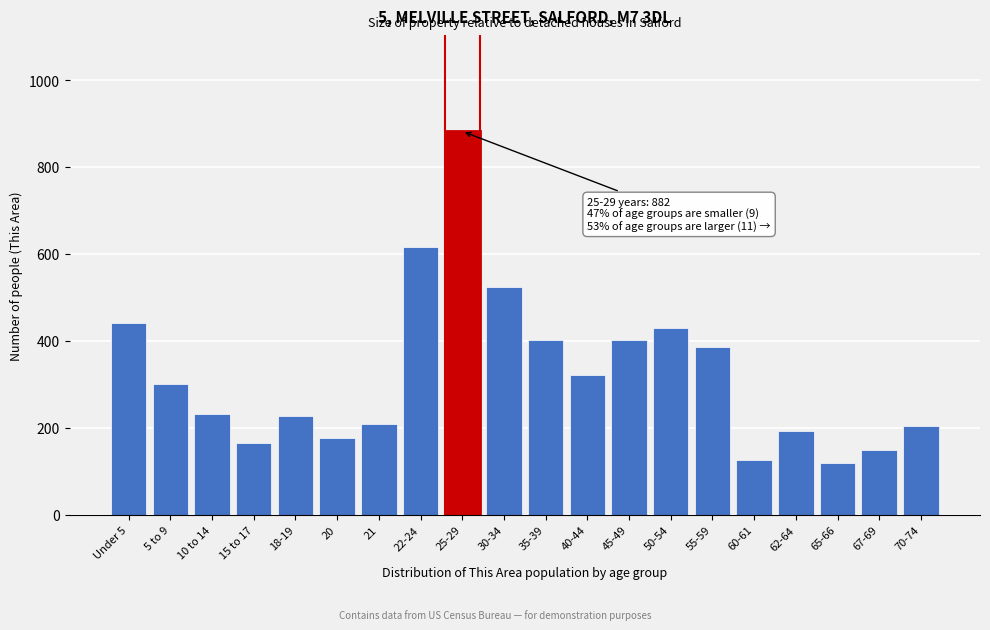

Reading right to left, what are all the values shown in this chart?

70-74=204	67-69=149	65-66=119	62-64=193	60-61=127	55-59=385	50-54=429	45-49=402	40-44=322	35-39=402	30-34=525	25-29=882	22-24=617	21=209	20=177	18-19=227	15 to 17=165	10 to 14=232	5 to 9=300	Under 5=442